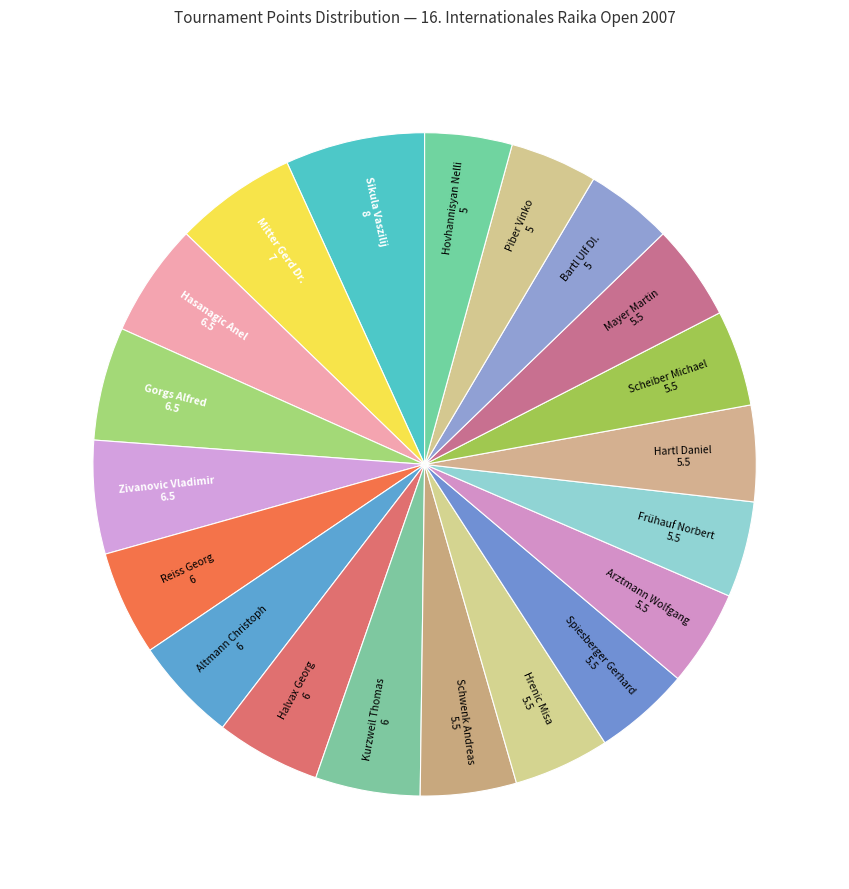

Which slice is the largest?

Sikula Vaszilij